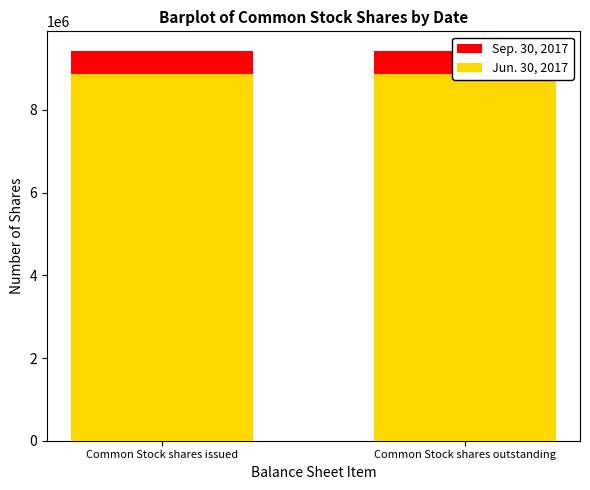

What position from the right is Common Stock shares outstanding?

1